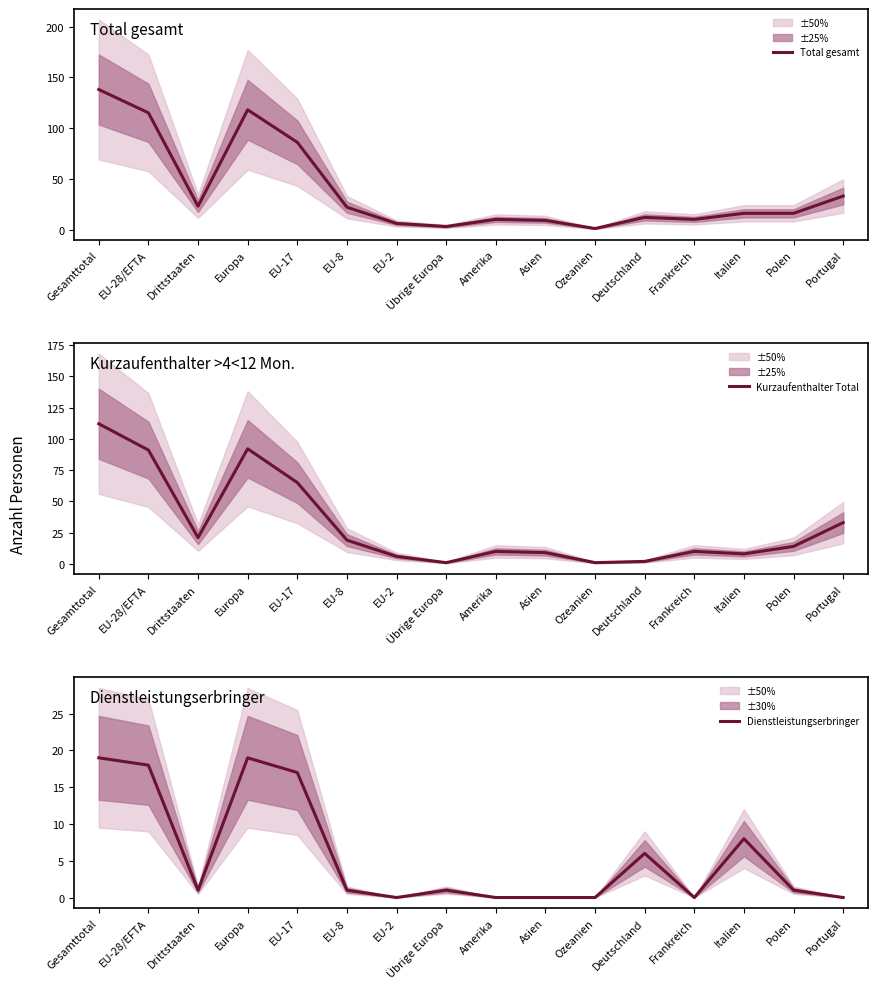

Between EU-28/EFTA and Asien, which series saw the biggest shift?

Total gesamt